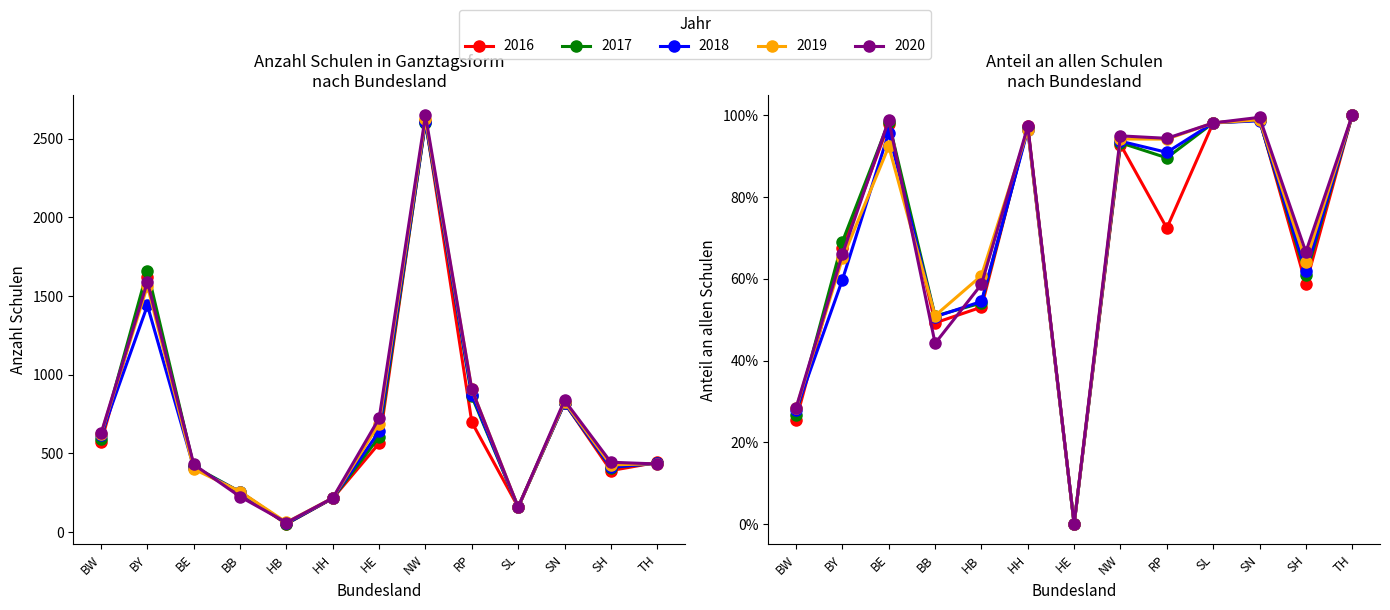

What value does the 2020 (Anzahl) series have at BY?

1590